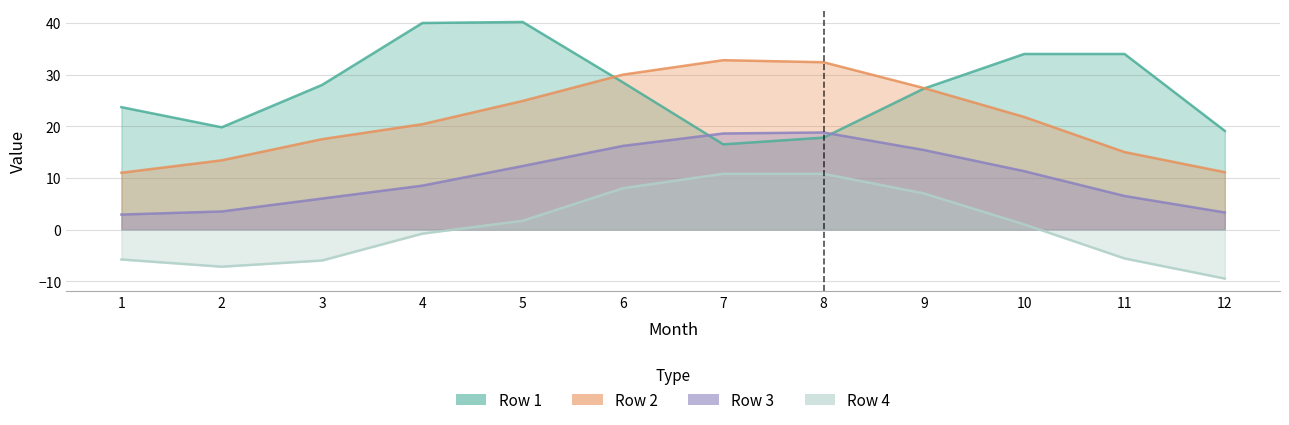

List the labels in order of Row 3 value, smallest first.

1, 12, 2, 3, 11, 4, 10, 5, 9, 6, 7, 8